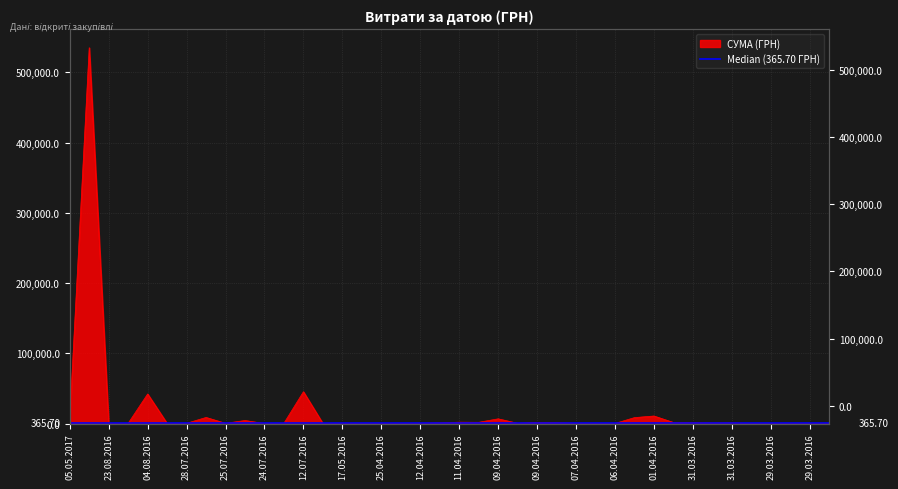

What is the label of the 31st point from the left?

01.04.2016